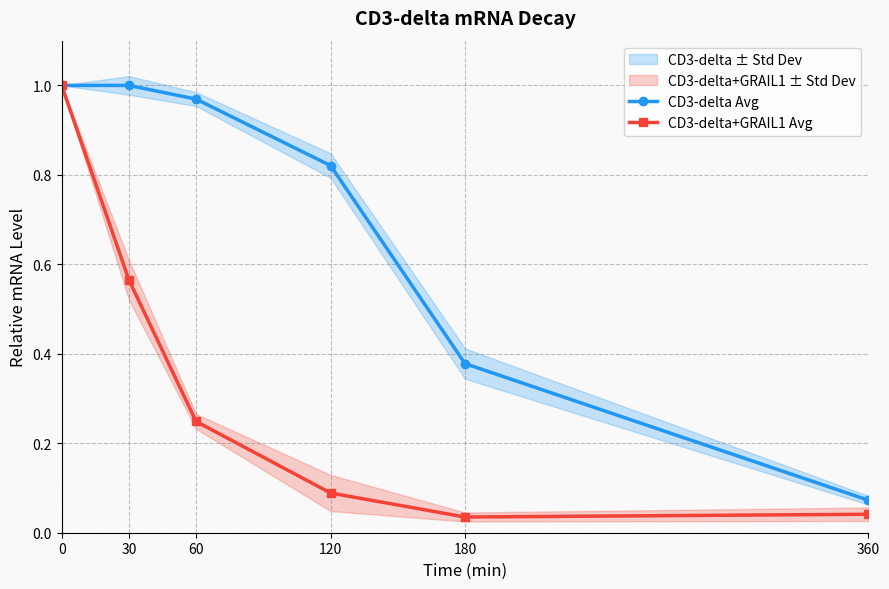

What is the value of the CD3-delta Avg point at the 3rd from the left?

1.0